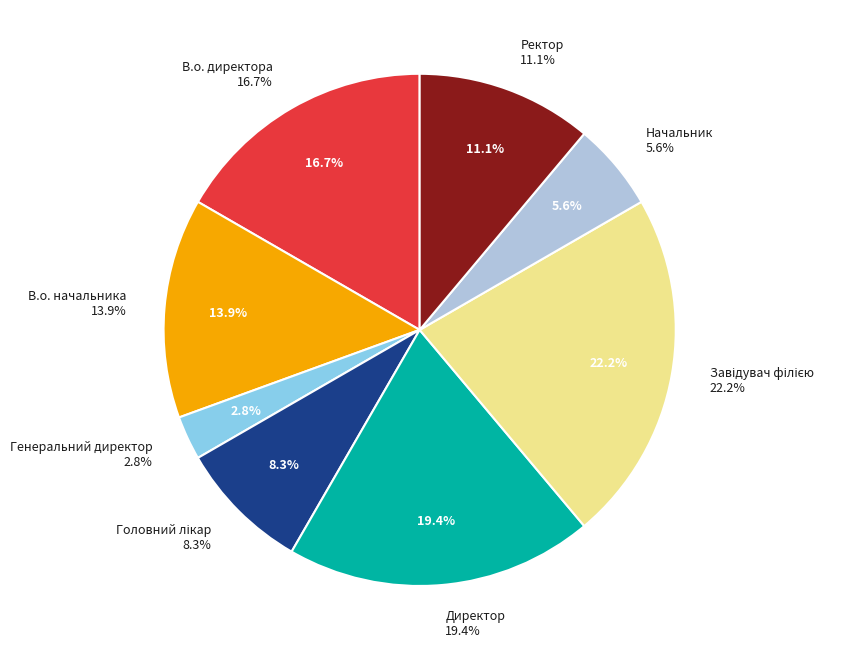

What is the smallest slice in the pie chart?

Генеральний директор